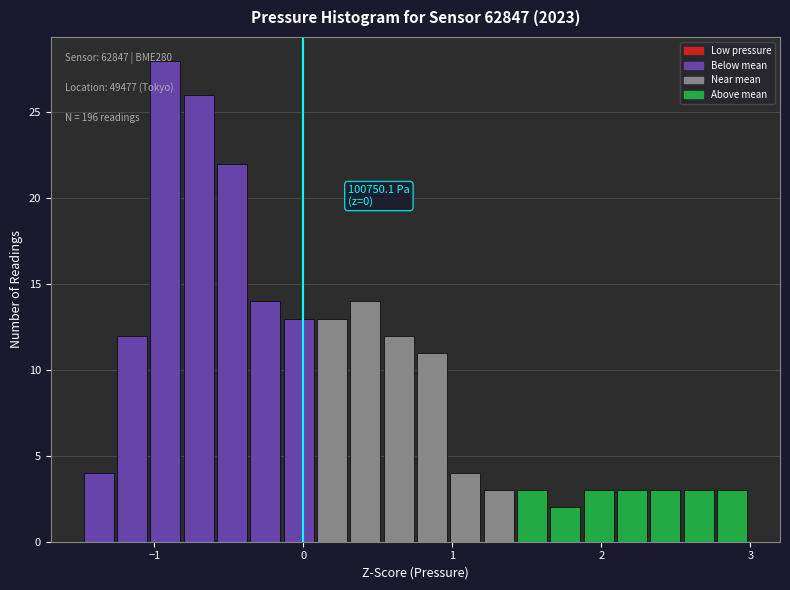

Around what value on the x-axis is the tallest bar? Give the approximate position of its centre, as read against the axis.

-0.9